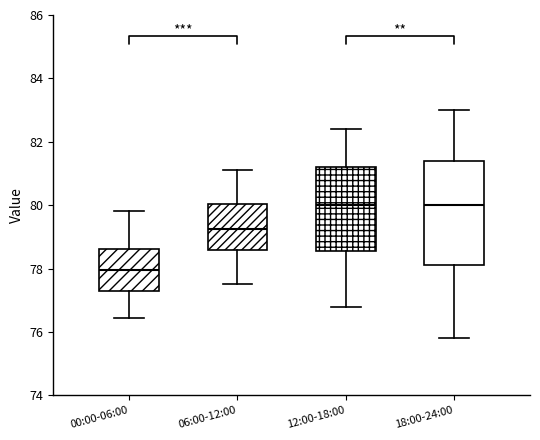

Where does the lower whisker of the box for 00:00-06:00 end on the y-axis? The values are not printed on the chart, so give them approximately, as read against the axis.

76.4